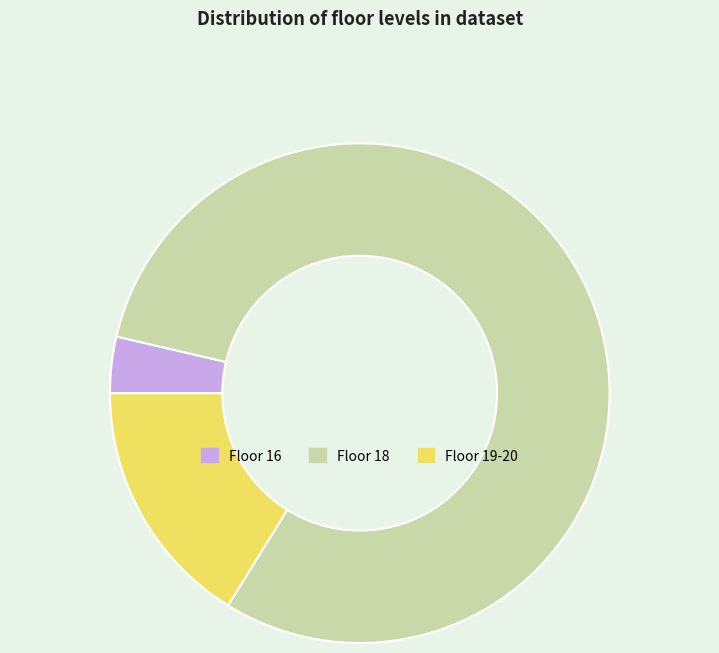

Which has a higher value, Floor 18 or Floor 16?

Floor 18